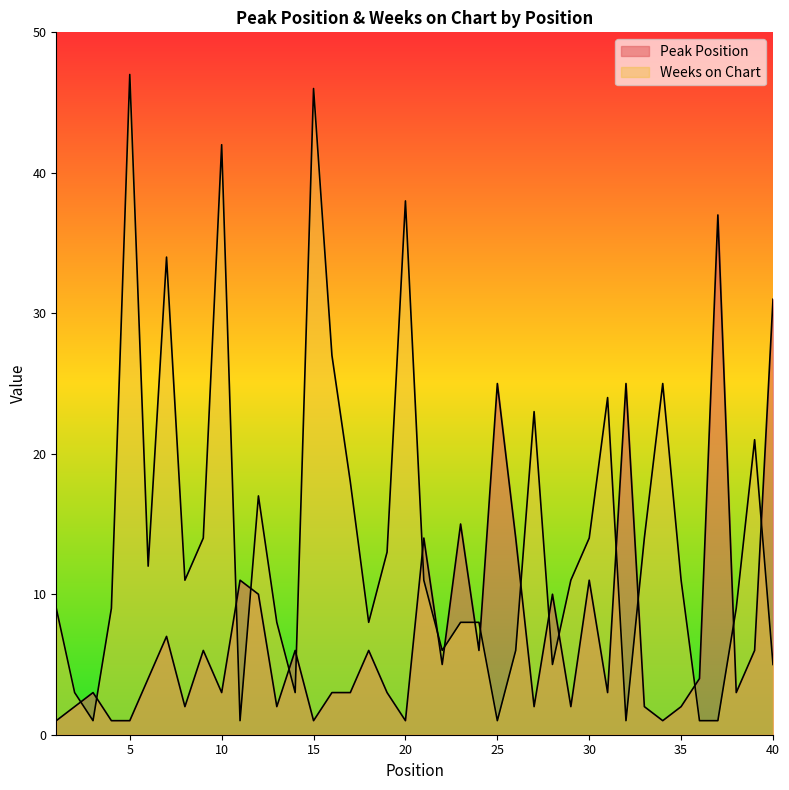

List the series in order of their overall mean, lowest first.

Peak Position, Weeks on Chart